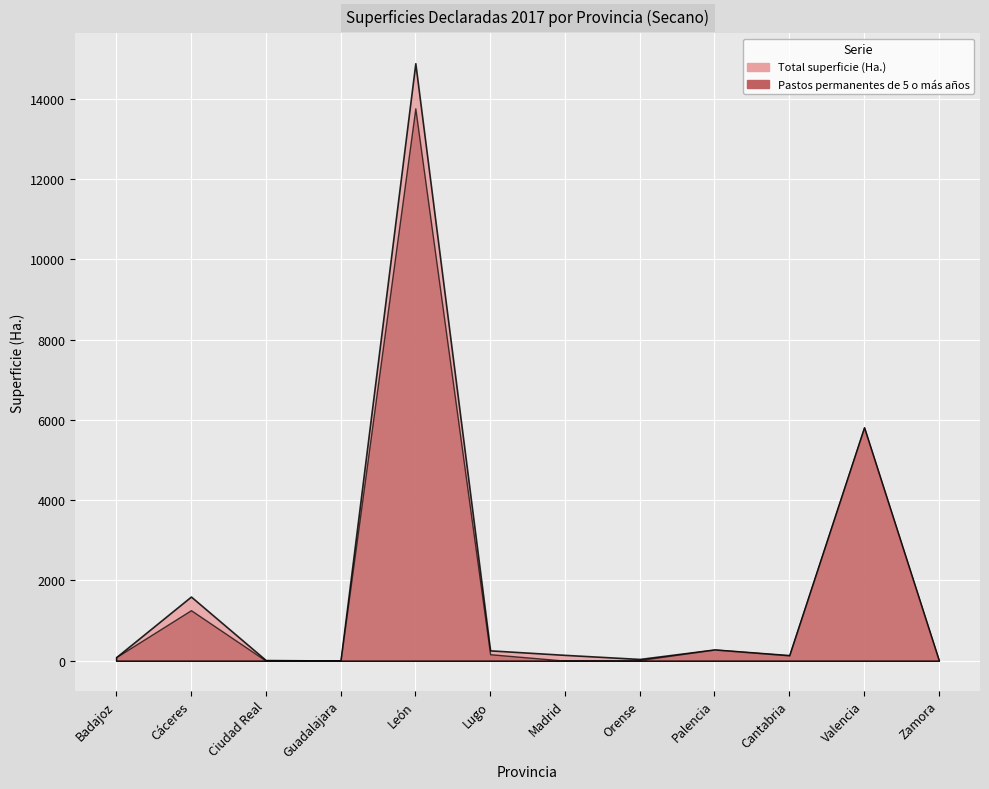

How many values in the Total superficie (Ha.) series exceed 143?

6